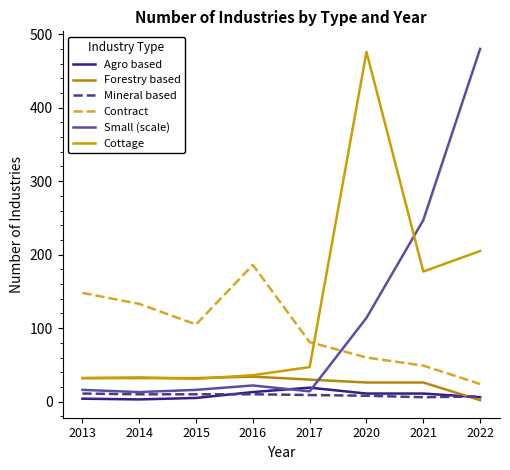

What is the difference between the maximum and minimum values in the Forestry based series?

32